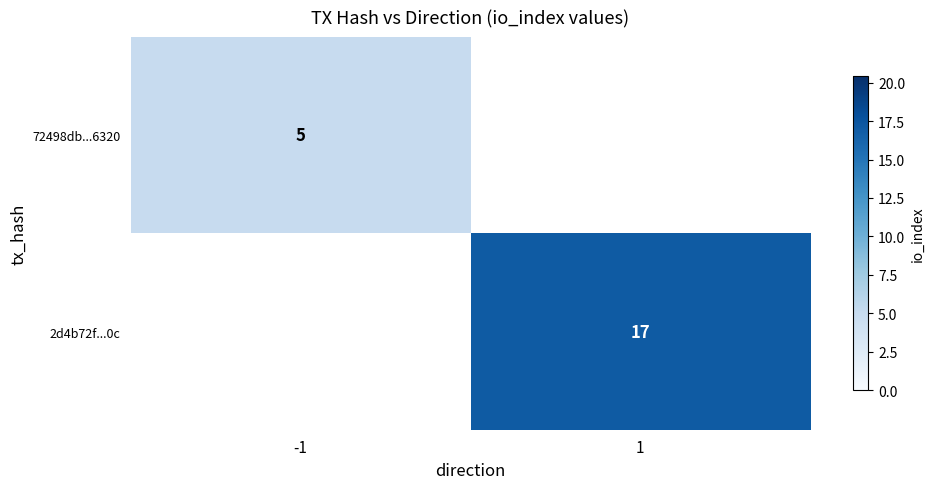

Is the value of 2d4b72f...0c at 1 greater than the value of 72498db...6320 at -1?

Yes